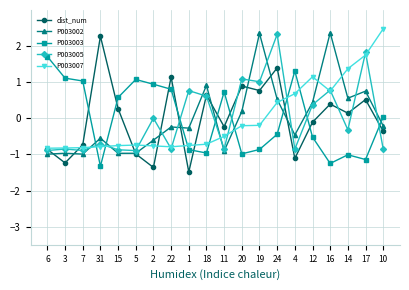

How many interior local valleys does the P003003 series have?

5